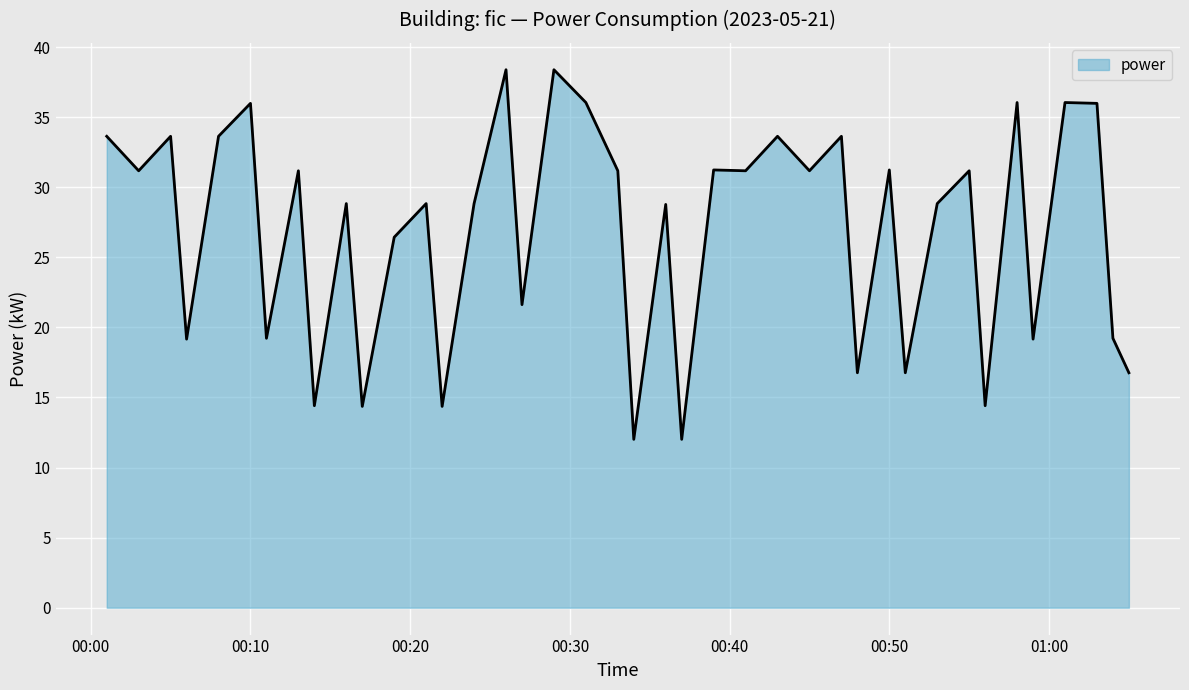

What is the smallest value displayed?

12.0